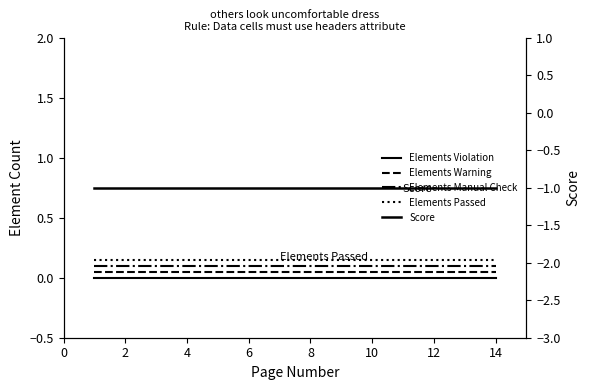

True or false: Elements Warning and Elements Passed intersect in this chart.

False